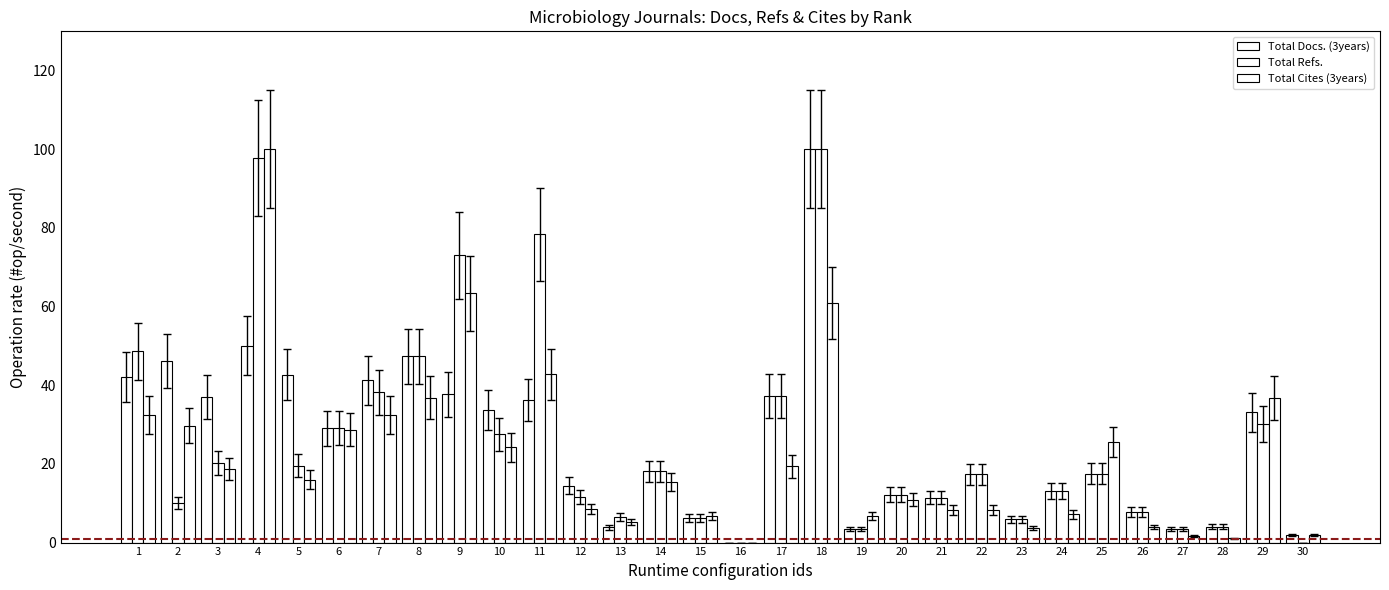

What is the greatest value displayed?

100.0